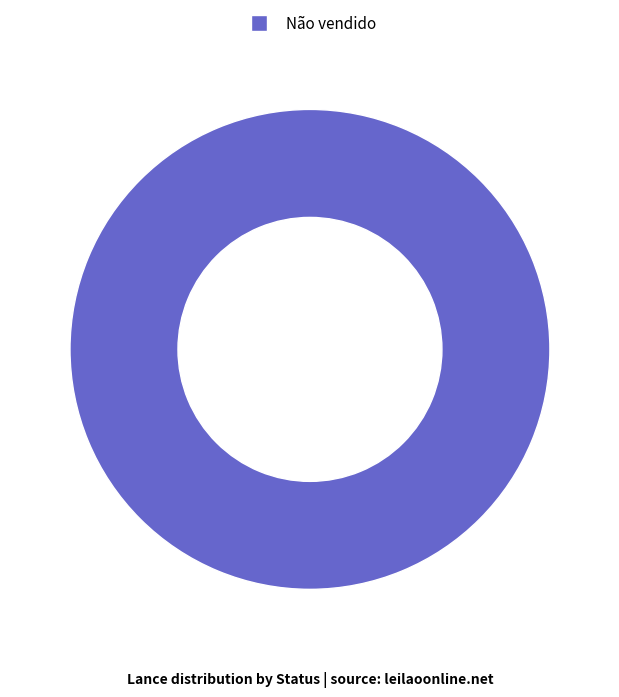

How many segments does this pie chart have?

1